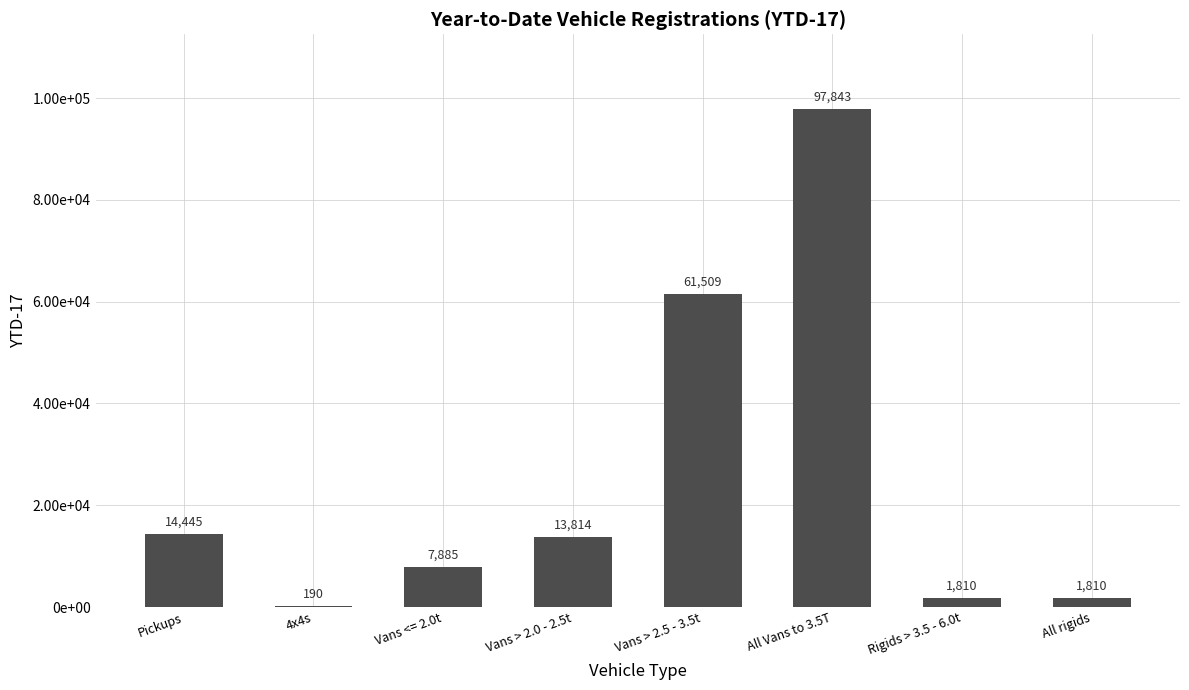

True or false: the data shows 190 at 4x4s.

True